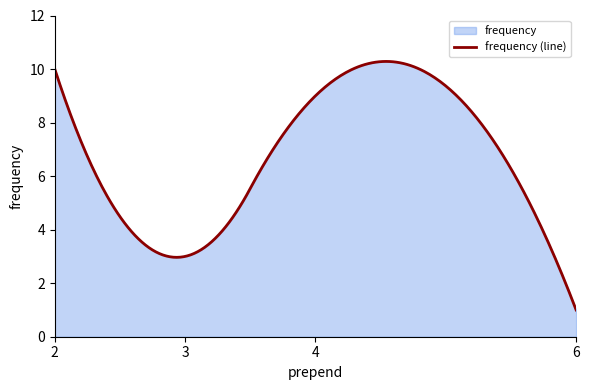

What is the change in value from 2 to 3?

-7